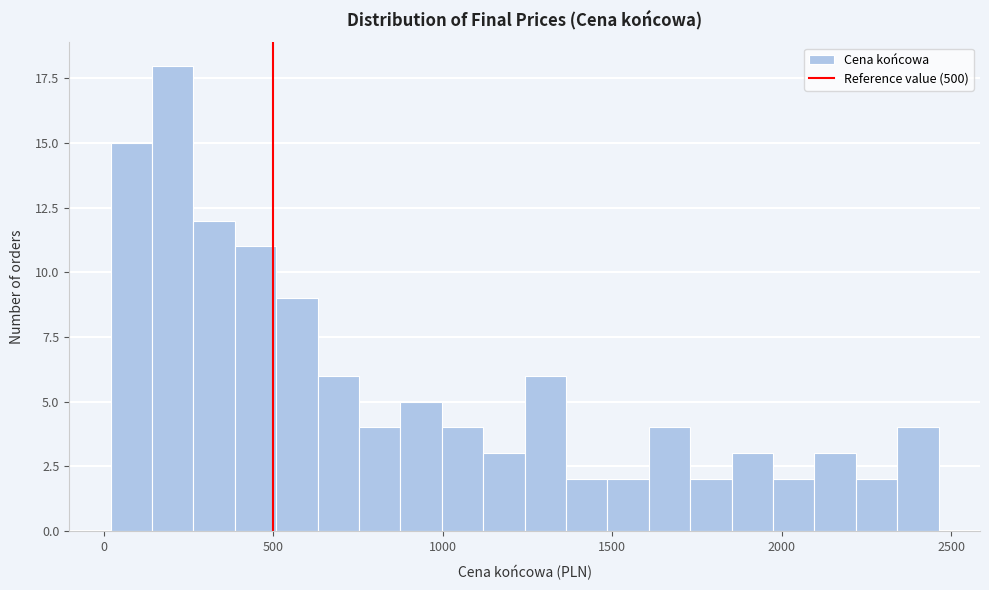

Around what value on the x-axis is the tallest bar? Give the approximate position of its centre, as read against the axis.

200